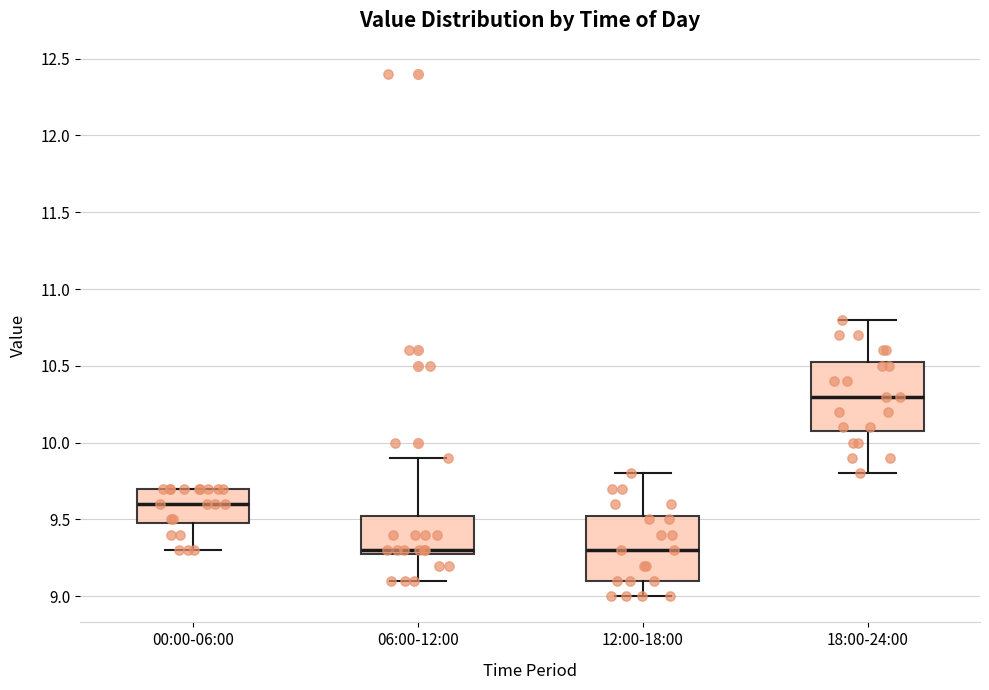

Reading left to right, read every box against the y-axis: the position of its median line, the range the box covers, and the ends of its whiskers. The values are not printed on the chart, so give them approximately, as read against the axis.

00:00-06:00: median 9.60, box 9.50 to 9.70, whiskers 9.30 to 9.70
06:00-12:00: median 9.30 (just above the box's lower edge), box 9.30 to 9.55, whiskers 9.10 to 9.90
12:00-18:00: median 9.30, box 9.10 to 9.55, whiskers 9.00 to 9.80
18:00-24:00: median 10.30, box 10.10 to 10.55, whiskers 9.80 to 10.80